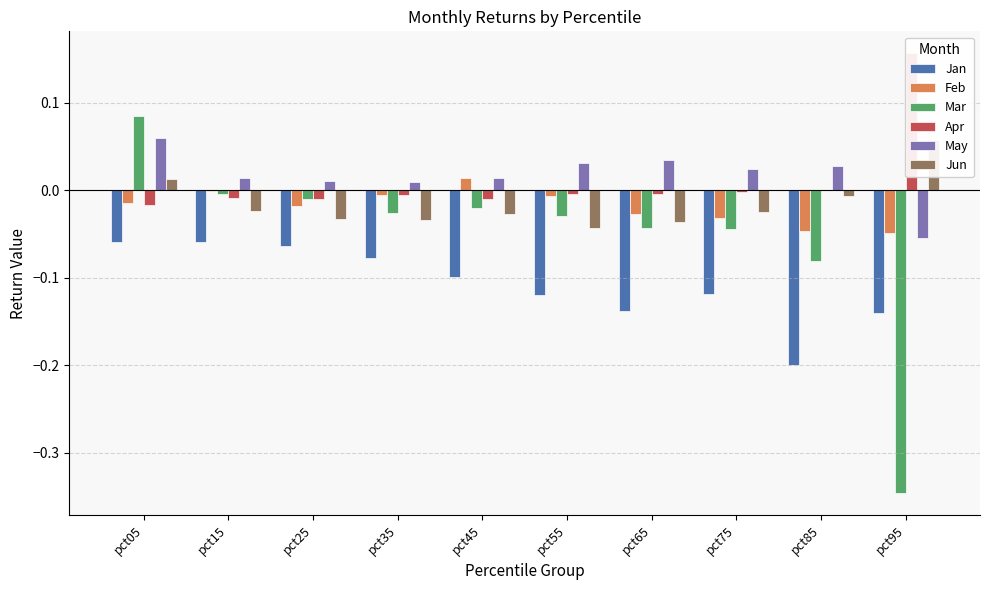

How many positive values does the Apr series have?

1